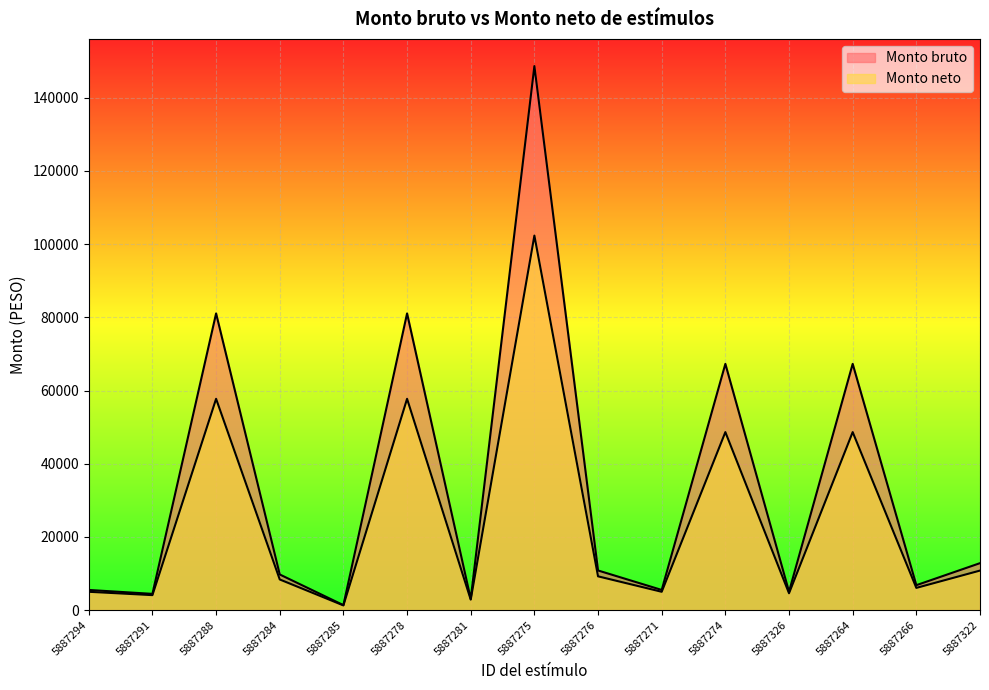

Does the chart display data point markers on the line(s)?

No